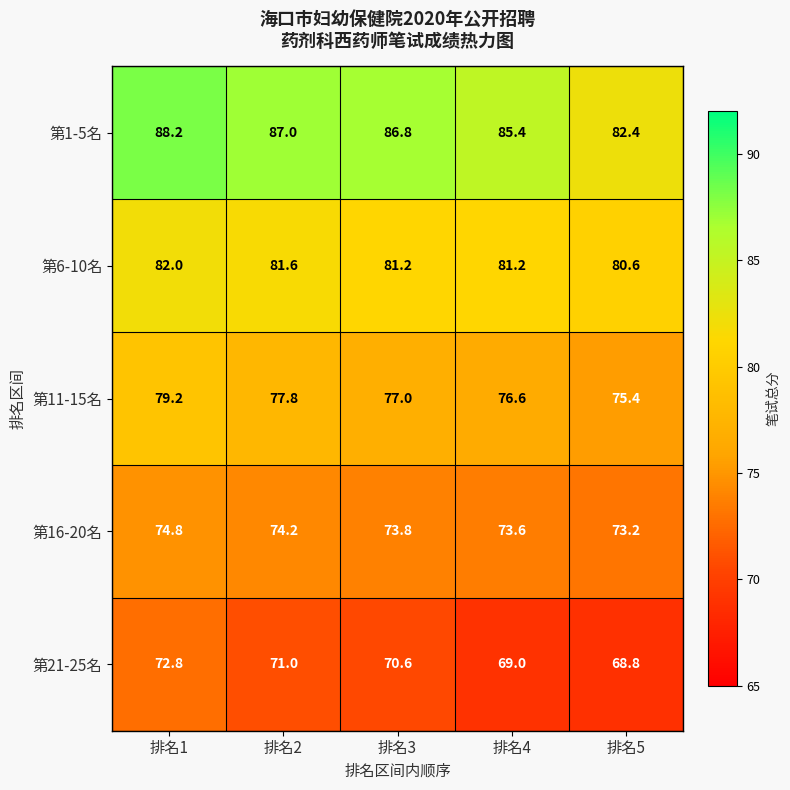

At how many categories does at least one series exceed 70?

5